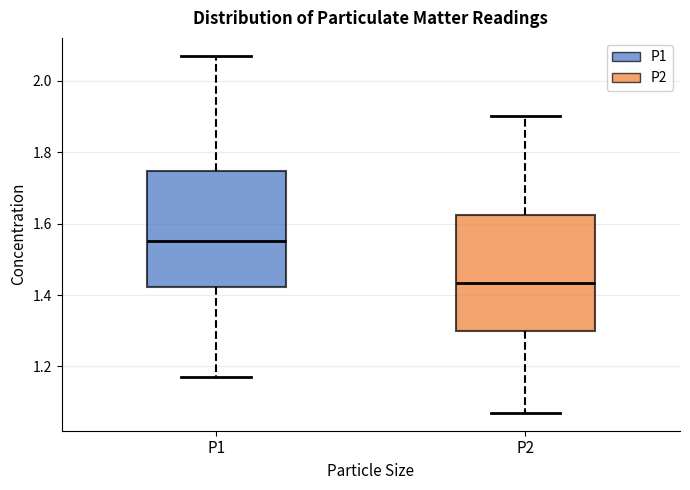

Which box's median line is the highest?

P1